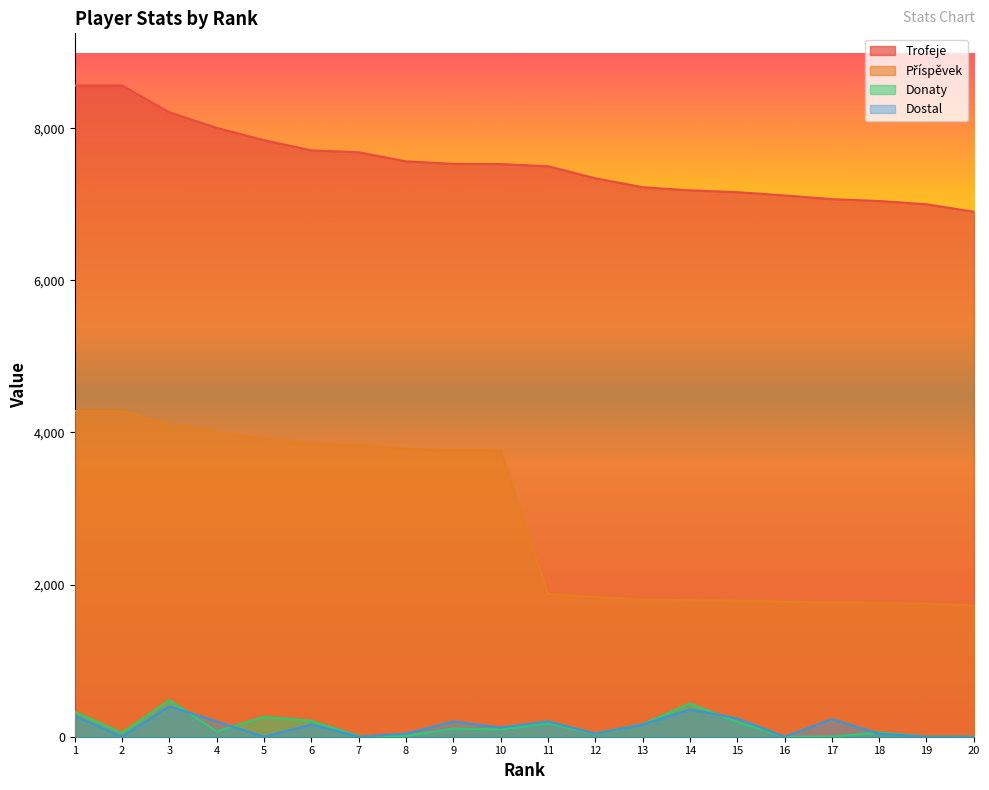

What is the average value of the Příspěvek series?

2874